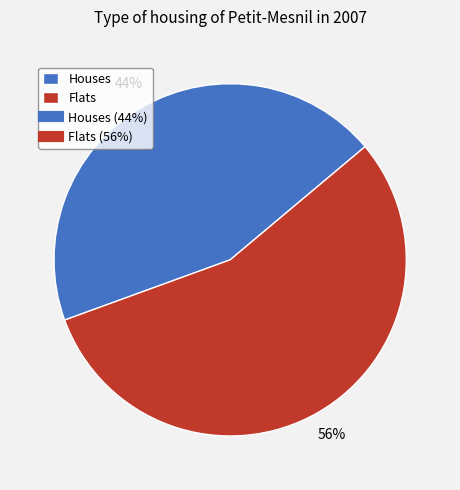

To the nearest percent, what is the average slice percentage?

50%